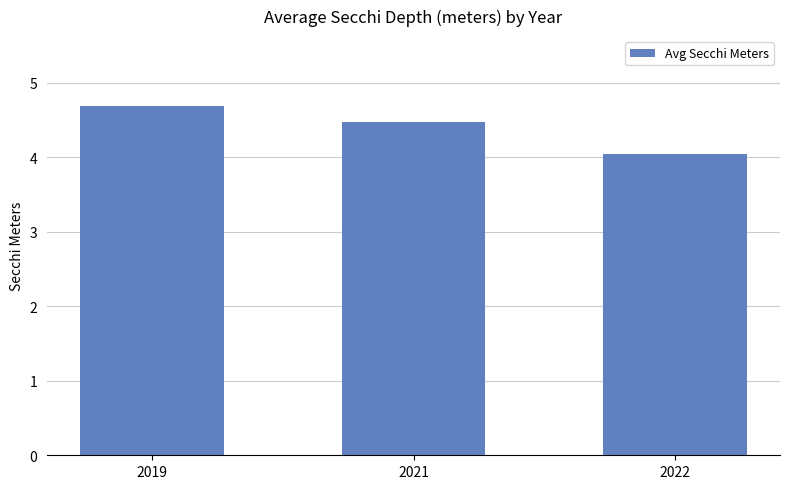

Are the bars grouped side by side (vs. stacked)?

No